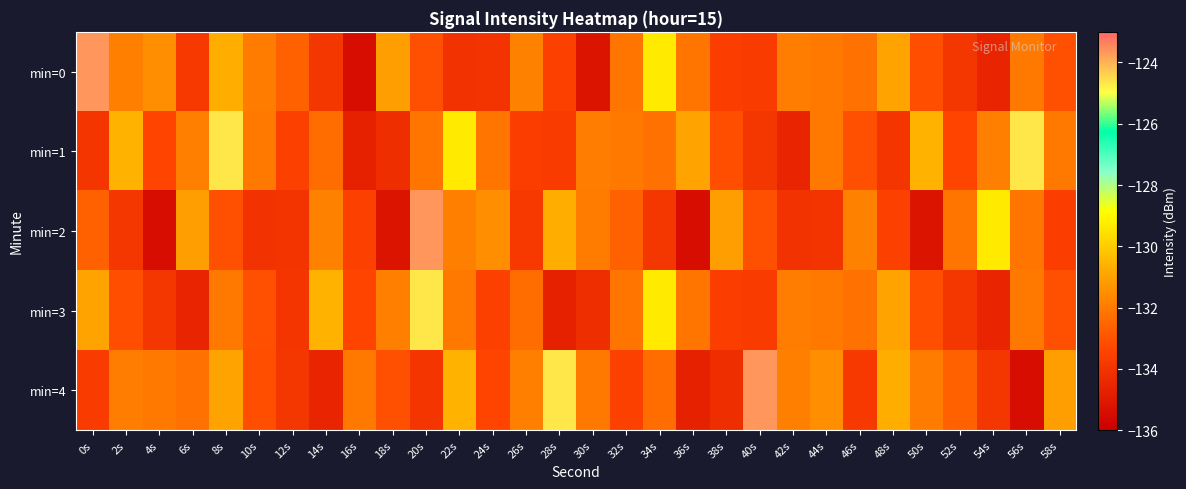

Reading left to right, extract all data points from this chart.

min=0: 0s=-123.6	2s=-131.9	4s=-131.5	6s=-133.8	8s=-130.7	10s=-132.0	12s=-132.6	14s=-133.9	16s=-135.5	18s=-131.1	20s=-133.1	22s=-134.1	24s=-134.0	26s=-131.8	28s=-133.5	30s=-135.2	32s=-132.1	34s=-129.3	36s=-132.1	38s=-133.6	40s=-133.7	42s=-131.9	44s=-132.0	46s=-132.2	48s=-130.9	50s=-133.1	52s=-133.9	54s=-134.6	56s=-132.0	58s=-133.1
min=1: 0s=-134.0	2s=-130.6	4s=-133.4	6s=-131.8	8s=-124.7	10s=-132.0	12s=-133.5	14s=-132.3	16s=-134.7	18s=-134.2	20s=-132.1	22s=-129.3	24s=-132.1	26s=-133.6	28s=-133.7	30s=-131.9	32s=-132.0	34s=-132.2	36s=-130.9	38s=-133.1	40s=-133.9	42s=-134.6	44s=-132.0	46s=-133.1	48s=-134.0	50s=-130.6	52s=-133.4	54s=-131.8	56s=-124.7	58s=-132.0
min=2: 0s=-132.6	2s=-133.9	4s=-135.5	6s=-131.1	8s=-133.1	10s=-134.1	12s=-134.0	14s=-131.8	16s=-133.5	18s=-135.2	20s=-123.6	22s=-131.9	24s=-131.5	26s=-133.8	28s=-130.7	30s=-132.0	32s=-132.6	34s=-133.9	36s=-135.5	38s=-131.1	40s=-133.1	42s=-134.1	44s=-134.0	46s=-131.8	48s=-133.5	50s=-135.2	52s=-132.1	54s=-129.3	56s=-132.1	58s=-133.6
min=3: 0s=-130.9	2s=-133.1	4s=-133.9	6s=-134.6	8s=-132.0	10s=-133.1	12s=-134.0	14s=-130.6	16s=-133.4	18s=-131.8	20s=-124.7	22s=-132.0	24s=-133.5	26s=-132.3	28s=-134.7	30s=-134.2	32s=-132.1	34s=-129.3	36s=-132.1	38s=-133.6	40s=-133.7	42s=-131.9	44s=-132.0	46s=-132.2	48s=-130.9	50s=-133.1	52s=-133.9	54s=-134.6	56s=-132.0	58s=-133.1
min=4: 0s=-133.7	2s=-131.9	4s=-132.0	6s=-132.2	8s=-130.9	10s=-133.1	12s=-133.9	14s=-134.6	16s=-132.0	18s=-133.1	20s=-134.0	22s=-130.6	24s=-133.4	26s=-131.8	28s=-124.7	30s=-132.0	32s=-133.5	34s=-132.3	36s=-134.7	38s=-134.2	40s=-123.6	42s=-131.9	44s=-131.5	46s=-133.8	48s=-130.7	50s=-132.0	52s=-132.6	54s=-133.9	56s=-135.5	58s=-131.1